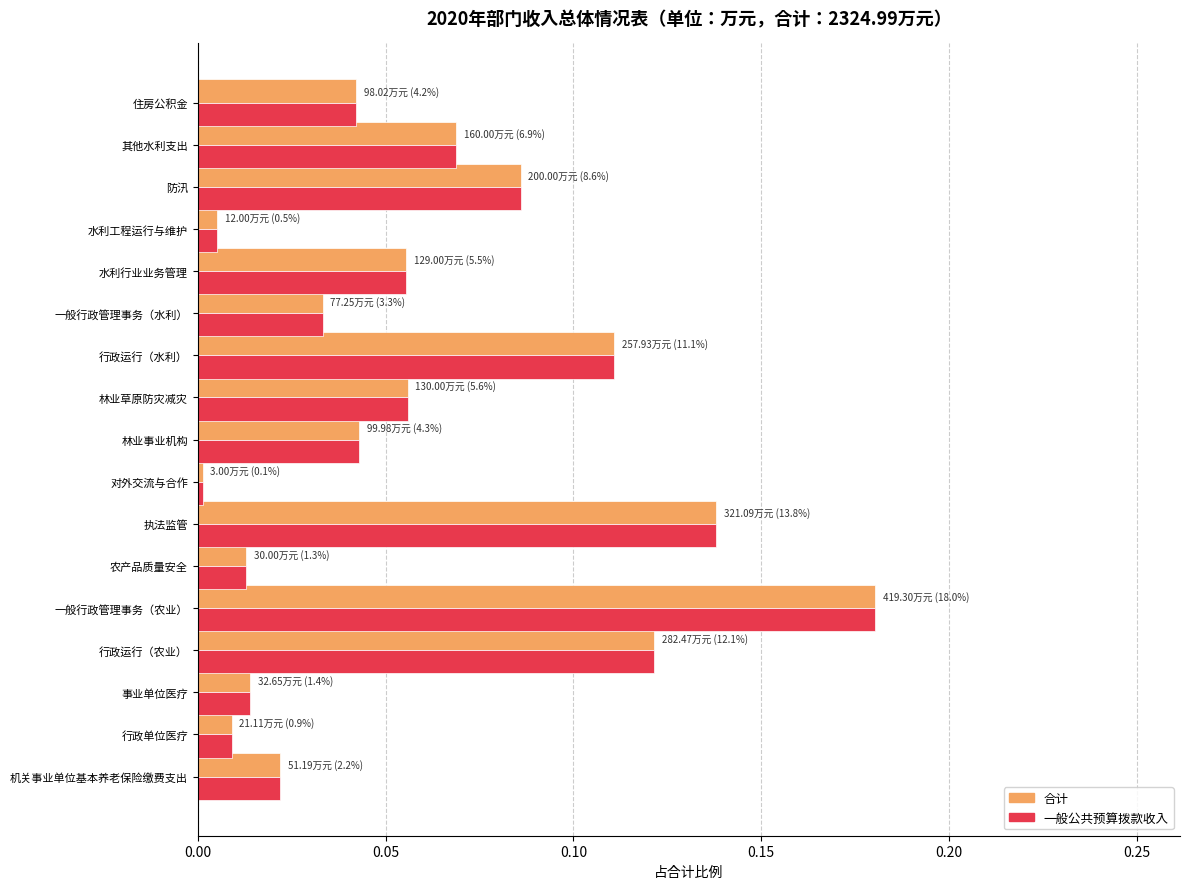

The 一般公共预算拨款收入 series shows 0.0 at 行政单位医疗. True or false?

True